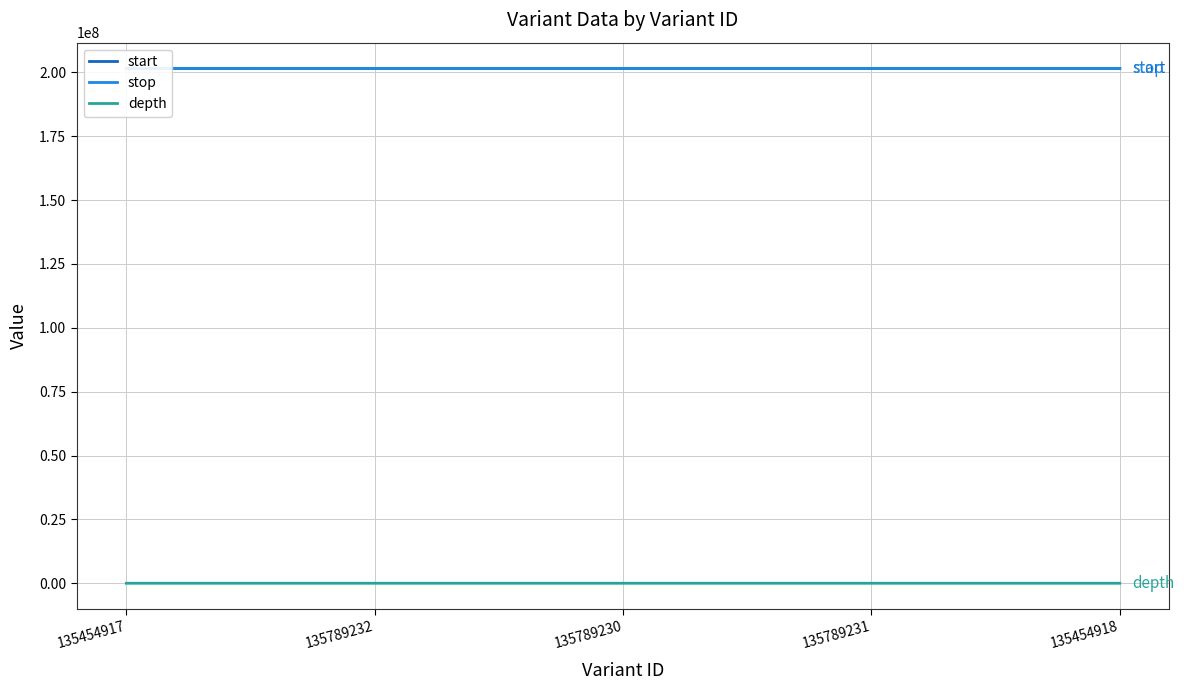

Read the depth value at 135454917, to the nearest 5.

75